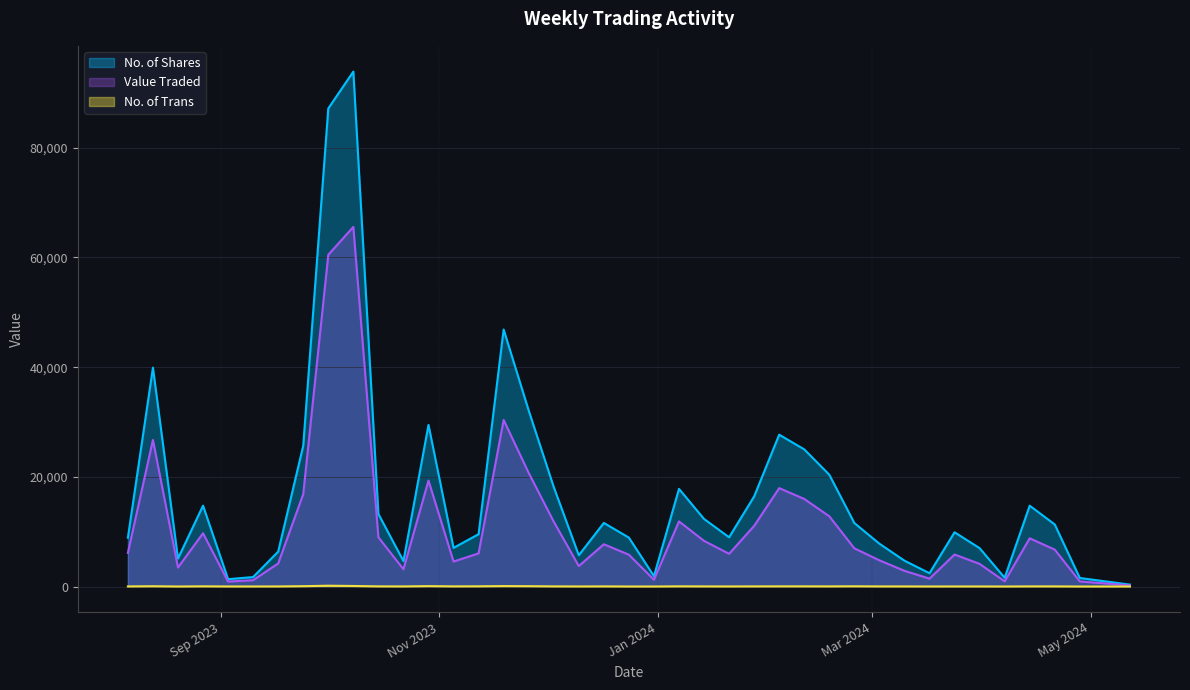

Reading left to right, what are all the values shown in this chart?

Value Traded: 12/05/2024=208	28/04/2024=930	21/04/2024=6730	14/04/2024=8791	07/04/2024=941	31/03/2024=4130	24/03/2024=5837	17/03/2024=1439	10/03/2024=2864	03/03/2024=4779	25/02/2024=6967	18/02/2024=12805	11/02/2024=15967	04/02/2024=17944	28/01/2024=11055	21/01/2024=5965	14/01/2024=8325	07/01/2024=11872	31/12/2023=1241	24/12/2023=5799	17/12/2023=7708	10/12/2023=3732	03/12/2023=11825	26/11/2023=20719	19/11/2023=30369	12/11/2023=6046	05/11/2023=4556	29/10/2023=19319	22/10/2023=3147	15/10/2023=8984	08/10/2023=65573	01/10/2023=60488	24/09/2023=16847	17/09/2023=4210	10/09/2023=1156	03/09/2023=905	27/08/2023=9712	20/08/2023=3469	13/08/2023=26725	06/08/2023=6139
No. of Shares: 12/05/2024=352	28/04/2024=1558	21/04/2024=11321	14/04/2024=14739	07/04/2024=1595	31/03/2024=7000	24/03/2024=9892	17/03/2024=2428	10/03/2024=4716	03/03/2024=7813	25/02/2024=11580	18/02/2024=20386	11/02/2024=25010	04/02/2024=27687	28/01/2024=16430	21/01/2024=8981	14/01/2024=12319	07/01/2024=17806	31/12/2023=1897	24/12/2023=8918	17/12/2023=11594	10/12/2023=5700	03/12/2023=18142	26/11/2023=32091	19/11/2023=46868	12/11/2023=9542	05/11/2023=7050	29/10/2023=29465	22/10/2023=4640	15/10/2023=13238	08/10/2023=93891	01/10/2023=87172	24/09/2023=25678	17/09/2023=6361	10/09/2023=1729	03/09/2023=1338	27/08/2023=14744	20/08/2023=5102	13/08/2023=39909	06/08/2023=8894
No. of Trans: 12/05/2024=5	28/04/2024=5	21/04/2024=23	14/04/2024=24	07/04/2024=5	31/03/2024=13	24/03/2024=13	17/03/2024=9	10/03/2024=18	03/03/2024=19	25/02/2024=42	18/02/2024=25	11/02/2024=31	04/02/2024=31	28/01/2024=26	21/01/2024=15	14/01/2024=21	07/01/2024=34	31/12/2023=6	24/12/2023=6	17/12/2023=25	10/12/2023=13	03/12/2023=26	26/11/2023=61	19/11/2023=80	12/11/2023=39	05/11/2023=27	29/10/2023=72	22/10/2023=19	15/10/2023=28	08/10/2023=100	01/10/2023=149	24/09/2023=62	17/09/2023=17	10/09/2023=11	03/09/2023=11	27/08/2023=35	20/08/2023=5	13/08/2023=52	06/08/2023=20